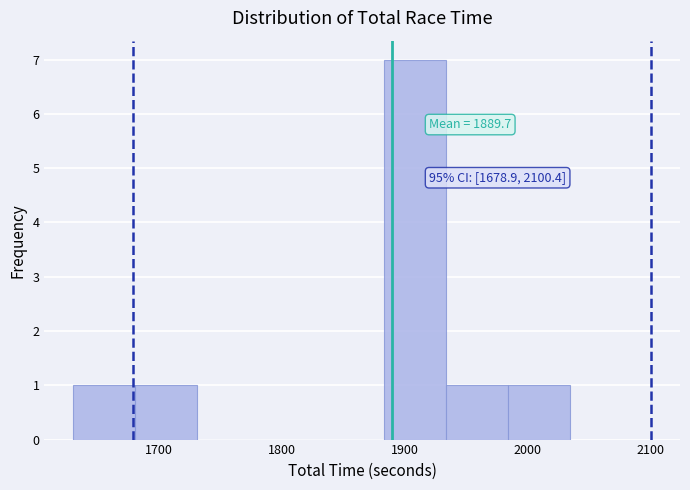

Which range on the x-axis has the tallest bar?

1880 to 1930